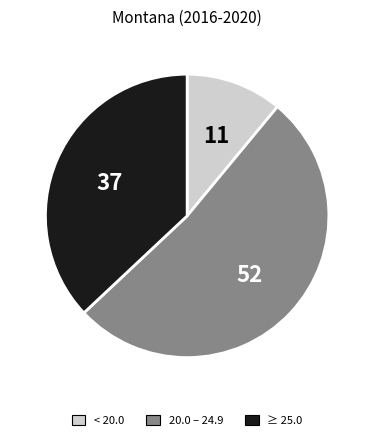

Is there a majority slice in this chart?

Yes